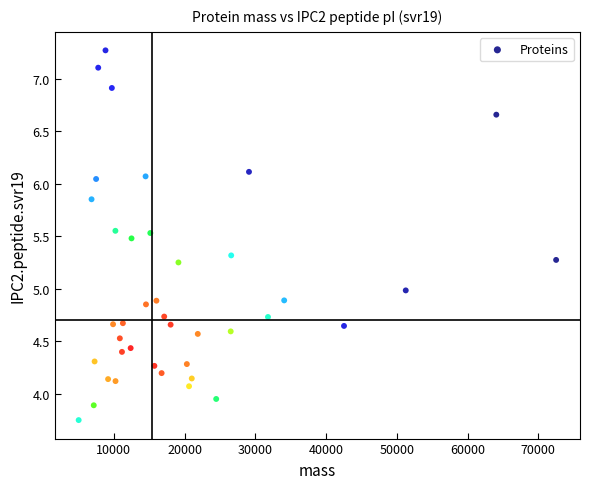

What is the range of X values (max minus min)?

67467.3